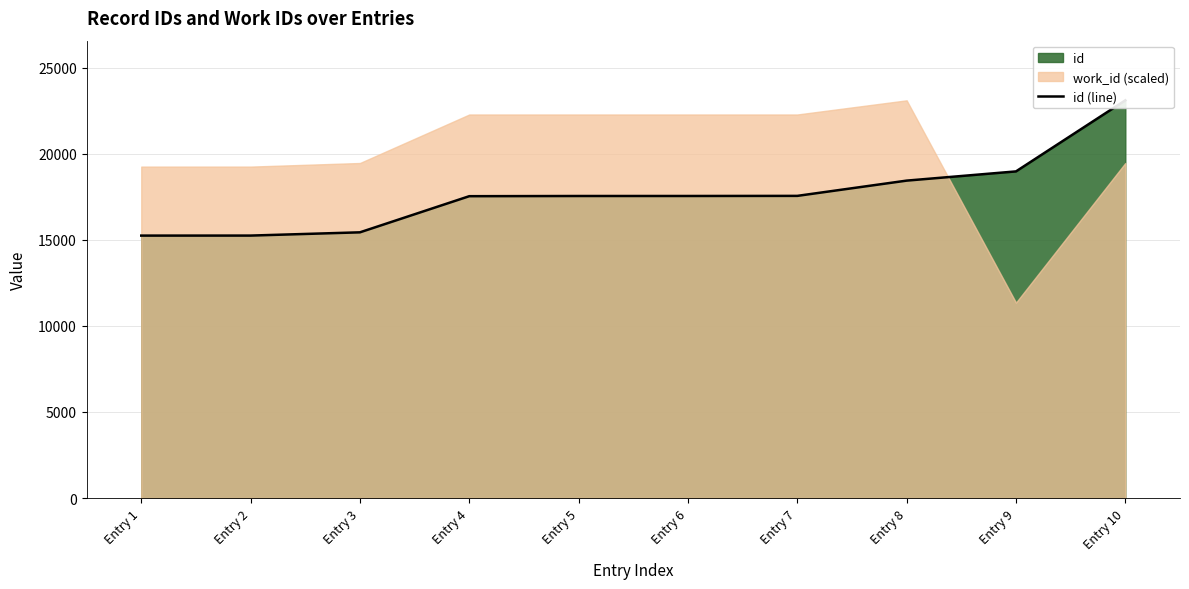

Rank the categories by value from highest to lowest.

Entry 10, Entry 9, Entry 8, Entry 7, Entry 6, Entry 5, Entry 4, Entry 3, Entry 2, Entry 1